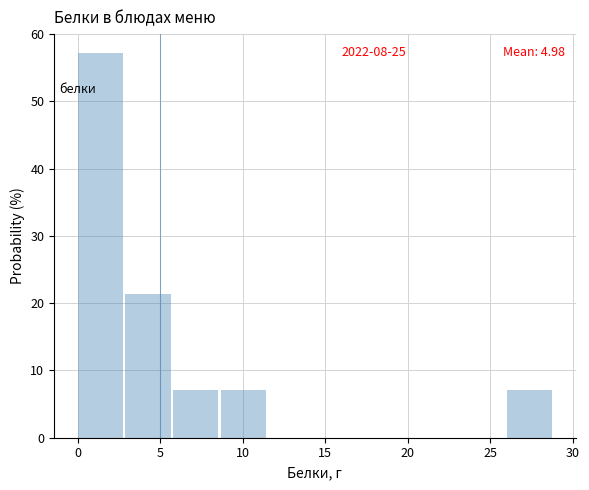

Which range on the x-axis has the tallest bar?

0.0 to 3.0